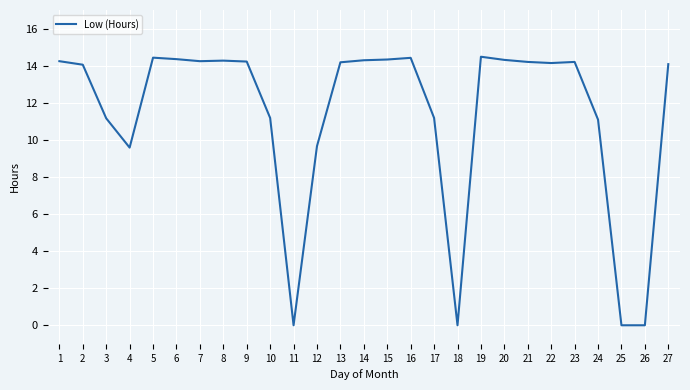

How many series are shown in this chart?

1